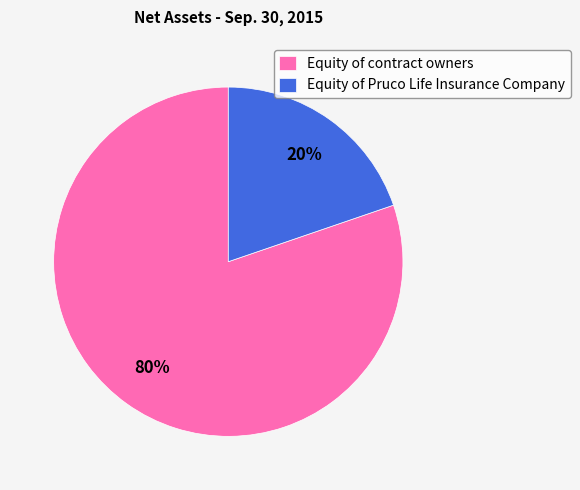

The Equity of contract owners slice represents 68% of the pie. True or false?

False